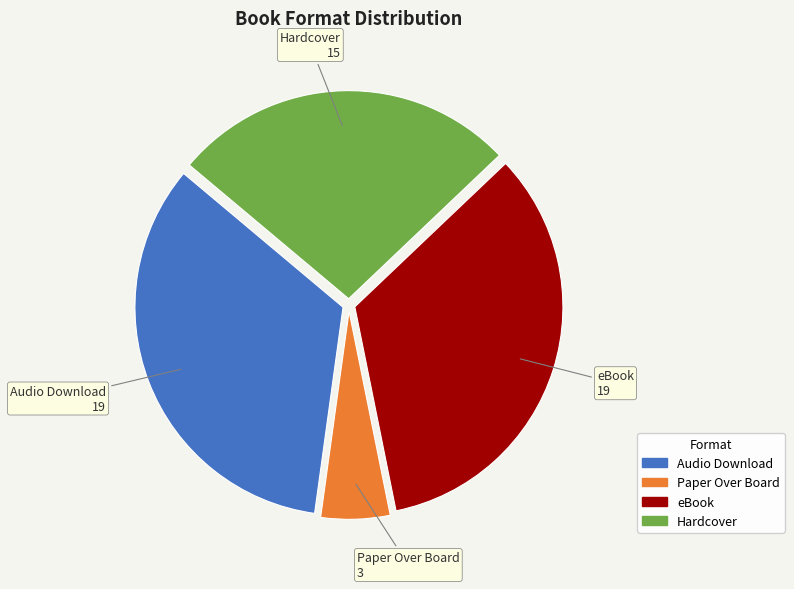

Which slice is the smallest?

Paper Over Board